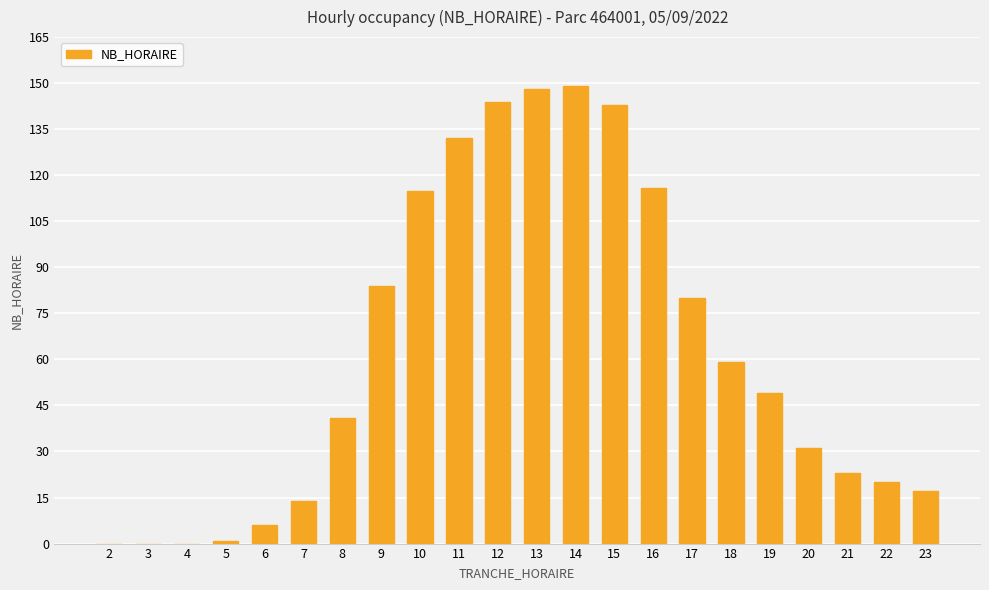

What is the greatest value displayed?

149